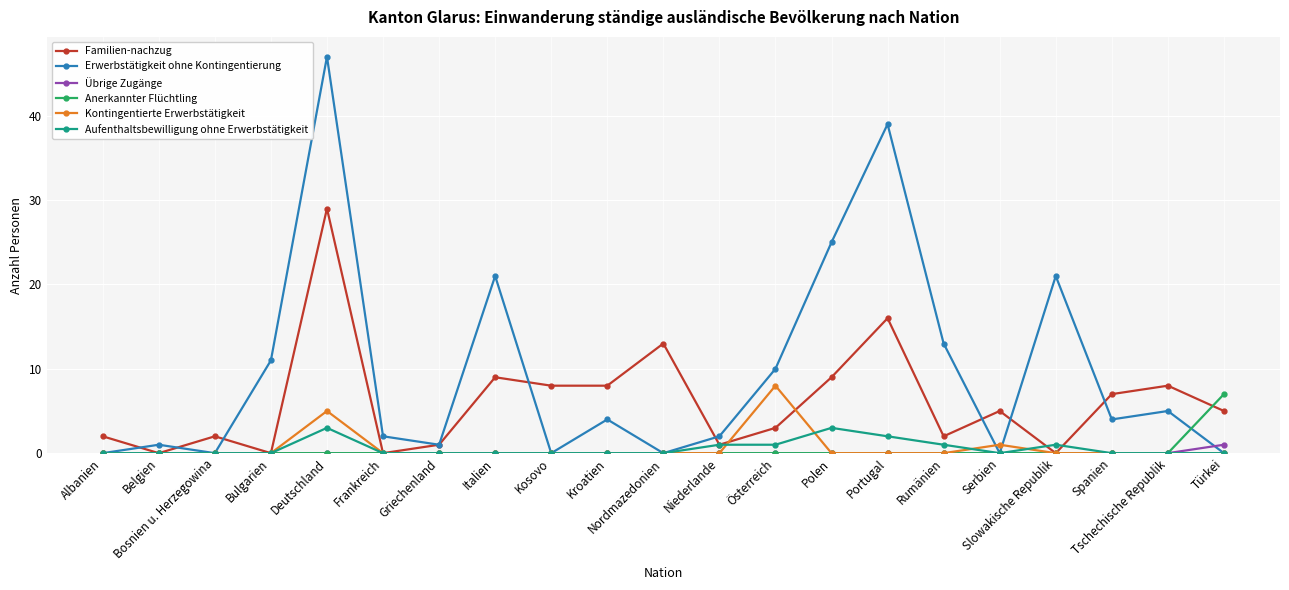

What is the label of the 6th point from the left?

Frankreich